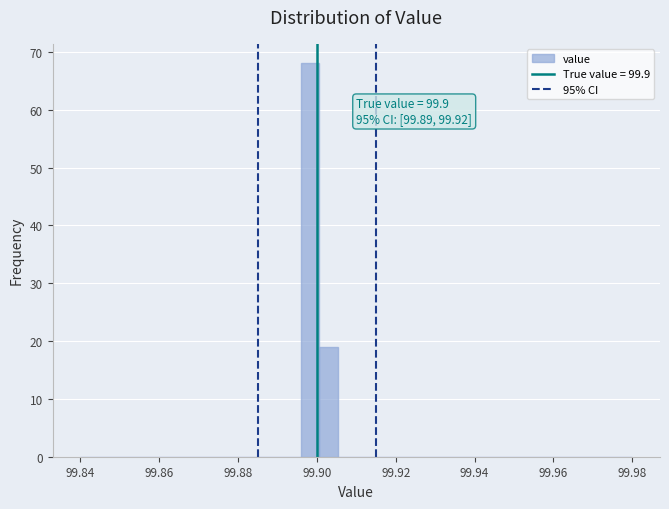

Read against the x-axis, roughly where is the centre of the tallest bar?

99.898